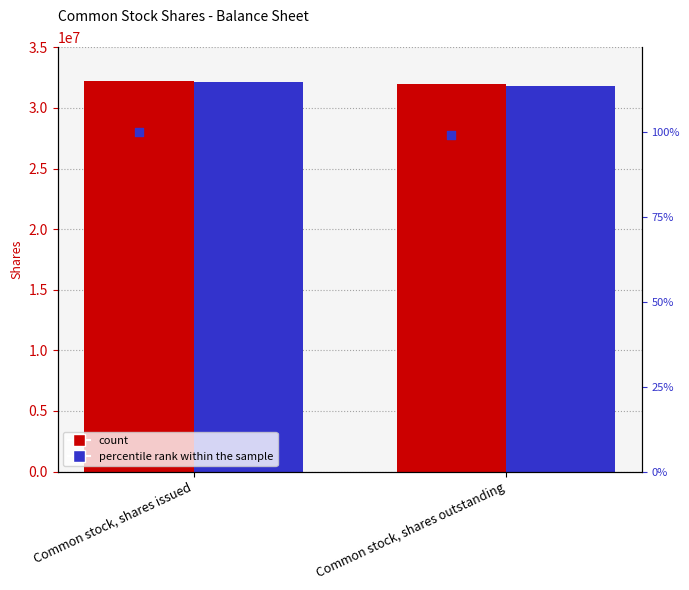

At which category is the sum across all series the highest?

Common stock, shares issued